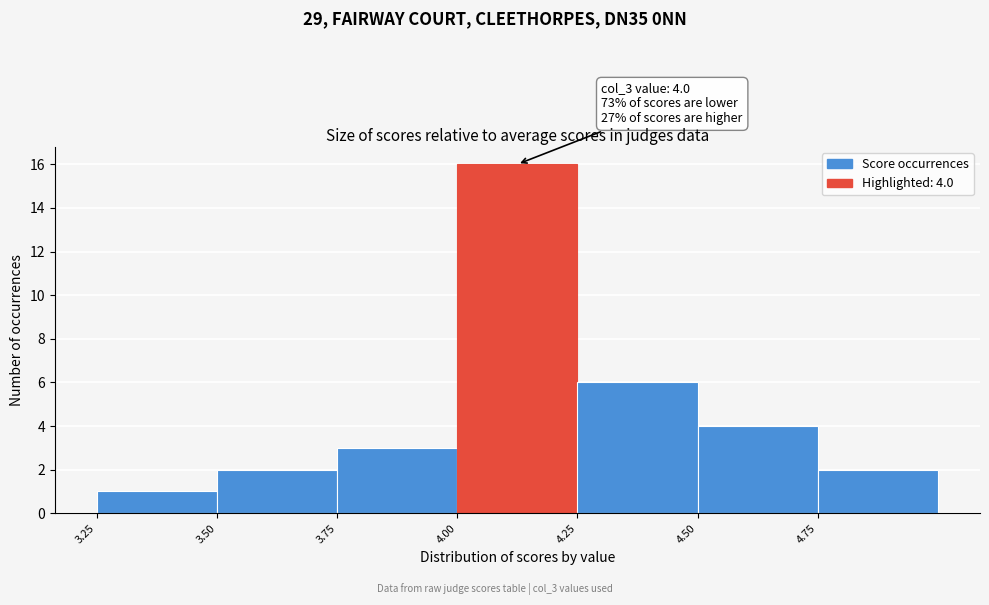

Which range on the x-axis has the tallest bar?

4.00 to 4.25